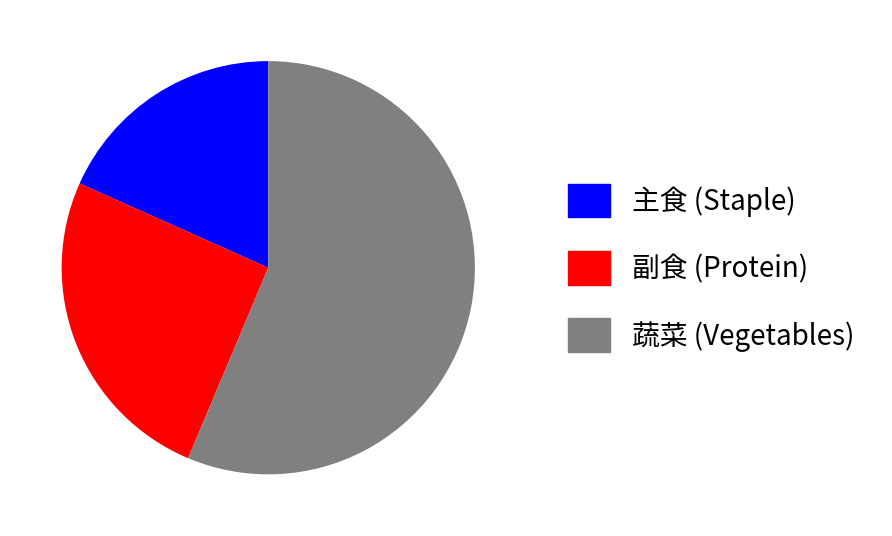

Which has a higher value, 蔬菜 (Vegetables) or 副食 (Protein)?

蔬菜 (Vegetables)